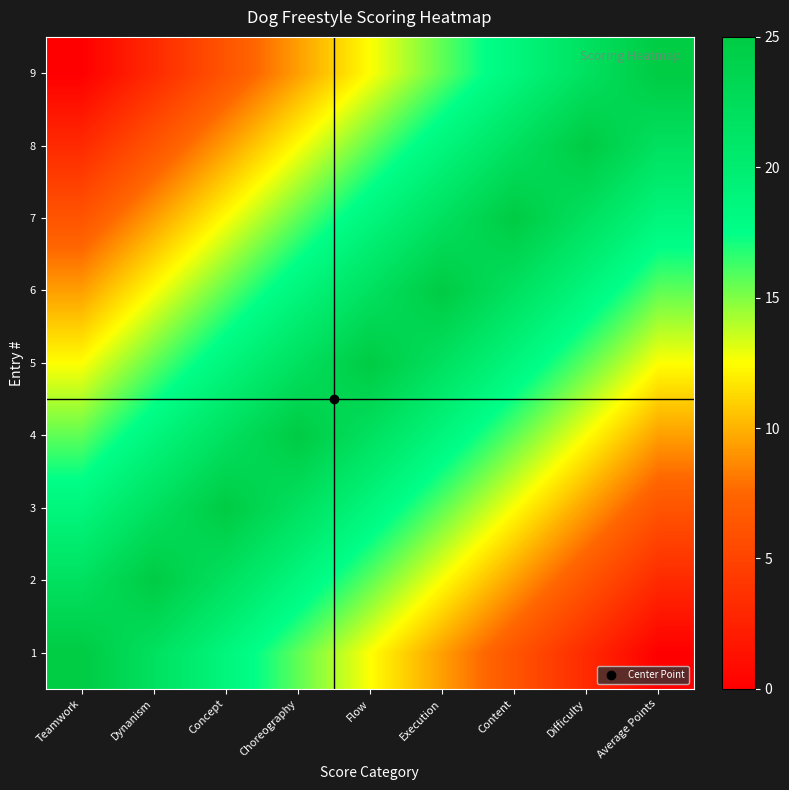

Rank the series at Concept from lowest to highest value.

9, 8, 7, 6, 1, 5, 2, 4, 3